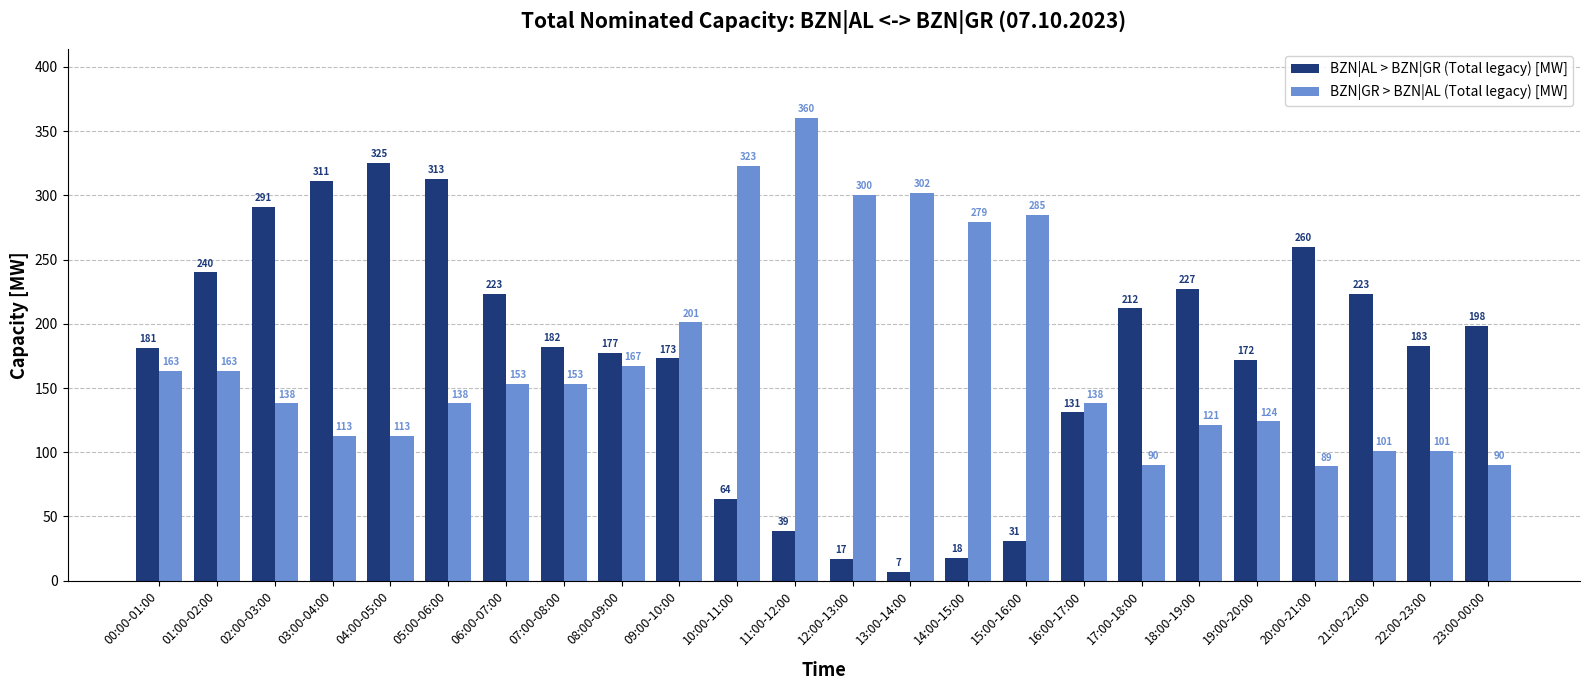

The BZN|AL > BZN|GR (Total legacy) [MW] series shows 220 at 04:00-05:00. True or false?

False